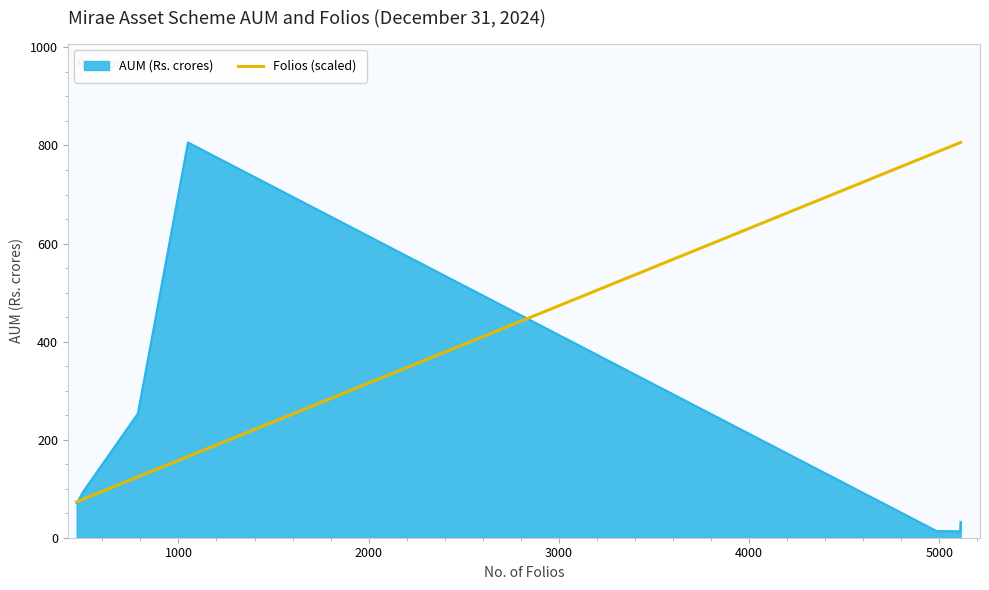

What is the highest value of the Folios (scaled) series?

806.1